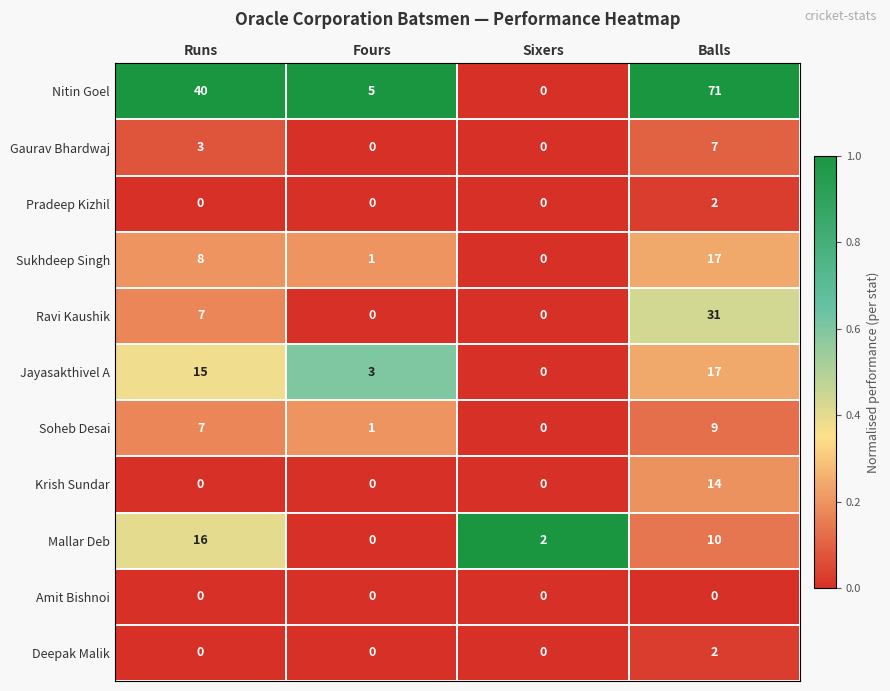

What is the total value across all series at Sixers?

2